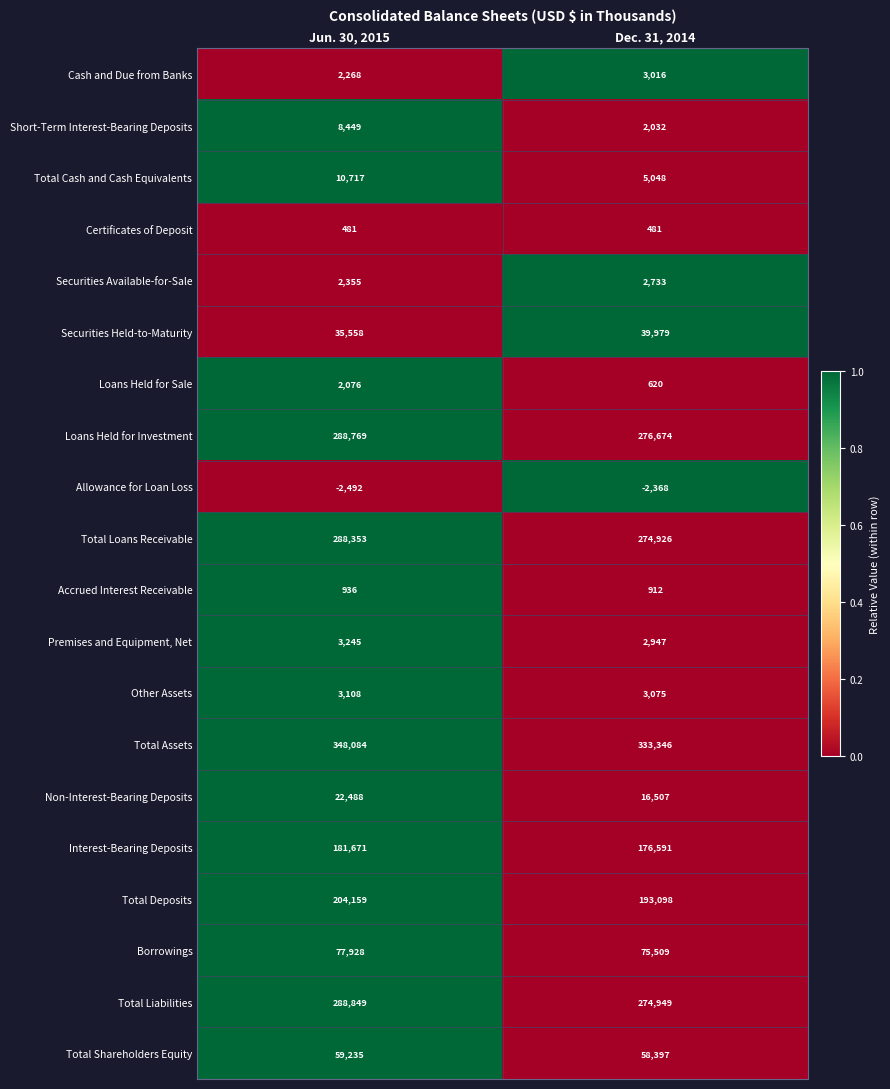

What is the difference between the Interest-Bearing Deposits values at Dec. 31, 2014 and Jun. 30, 2015?

5080